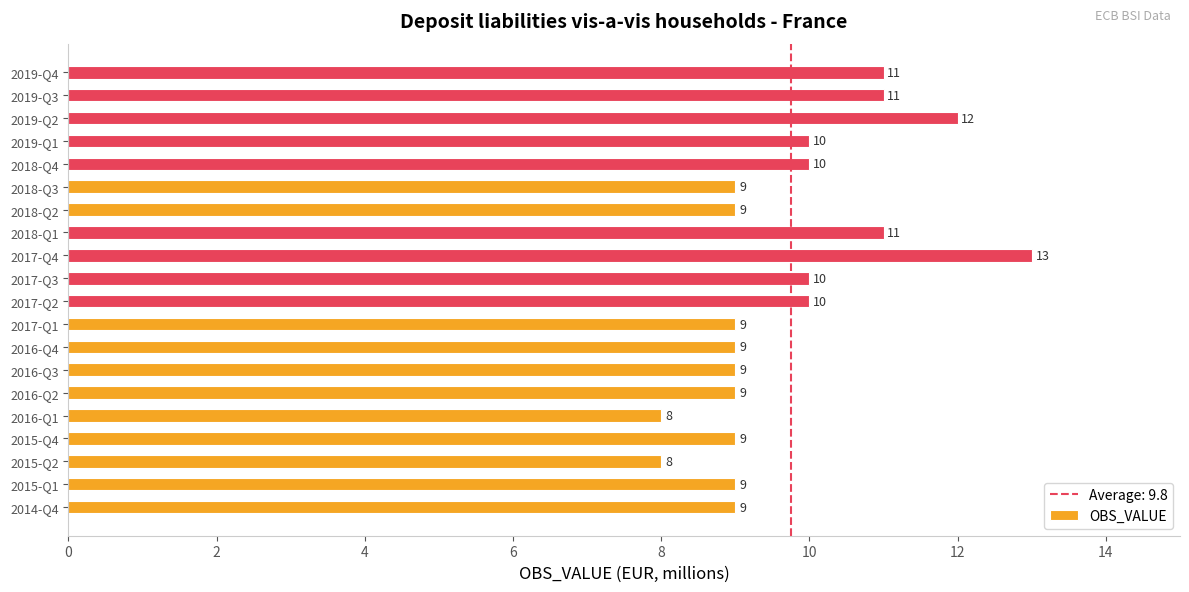

Count the values in the range 9 to 11.

16